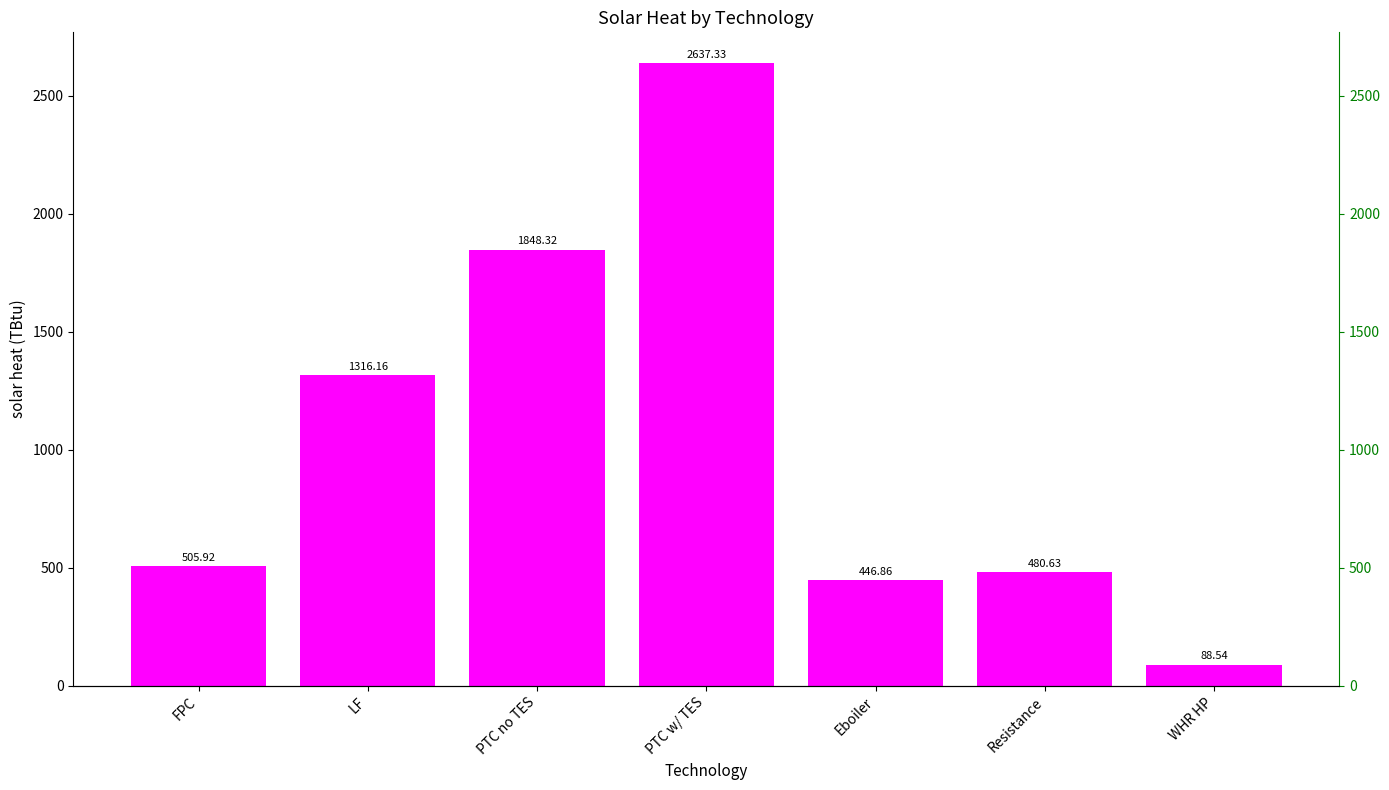

What is the ratio of the value at Resistance to the value at PTC no TES?

0.3